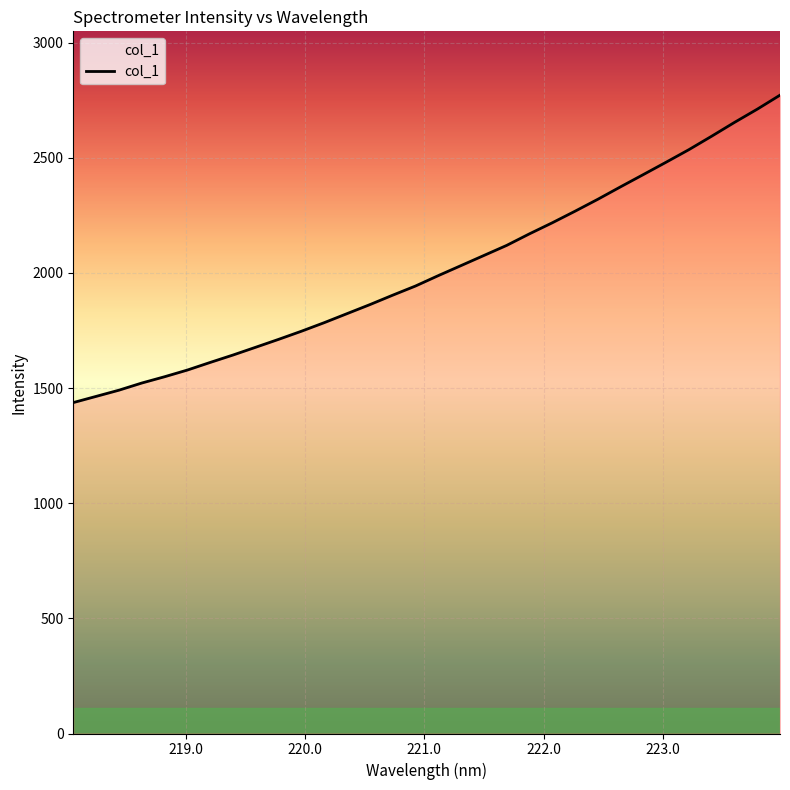

What is the difference between the maximum and minimum values?

1334.7